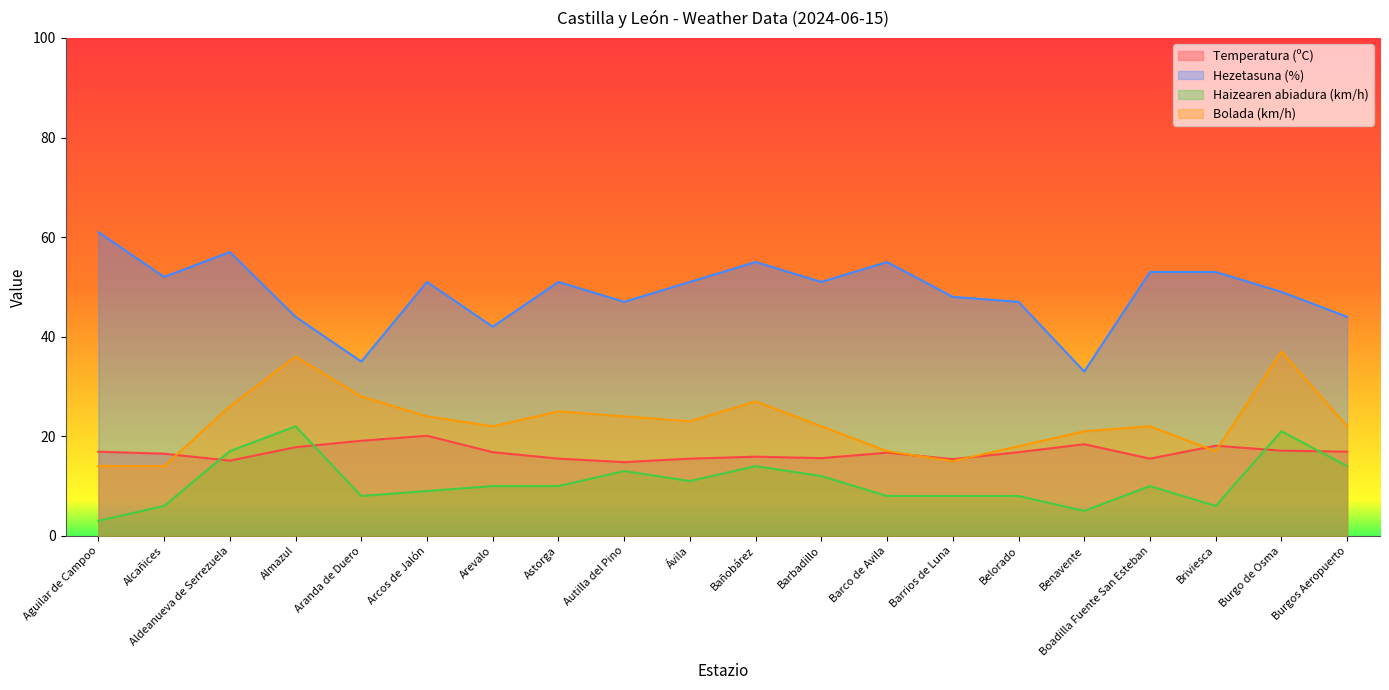

Reading left to right, extract all data points from this chart.

Temperatura (ºC): Aguilar de Campoo=16.9	Alcañices=16.5	Aldeanueva de Serrezuela=15.1	Almazul=17.8	Aranda de Duero=19.1	Arcos de Jalón=20.1	Arevalo=16.8	Astorga=15.5	Autilla del Pino=14.8	Ávila=15.5	Bañobárez=15.9	Barbadillo=15.6	Barco de Avila=16.7	Barrios de Luna=15.4	Belorado=16.8	Benavente=18.4	Boadilla Fuente San Esteban=15.5	Briviesca=18.1	Burgo de Osma=17.1	Burgos Aeropuerto=16.9
Hezetasuna (%): Aguilar de Campoo=61.0	Alcañices=52.0	Aldeanueva de Serrezuela=57.0	Almazul=44.0	Aranda de Duero=35.0	Arcos de Jalón=51.0	Arevalo=42.0	Astorga=51.0	Autilla del Pino=47.0	Ávila=51.0	Bañobárez=55.0	Barbadillo=51.0	Barco de Avila=55.0	Barrios de Luna=48.0	Belorado=47.0	Benavente=33.0	Boadilla Fuente San Esteban=53.0	Briviesca=53.0	Burgo de Osma=49.0	Burgos Aeropuerto=44.0
Haizearen abiadura (km/h): Aguilar de Campoo=3.0	Alcañices=6.0	Aldeanueva de Serrezuela=17.0	Almazul=22.0	Aranda de Duero=8.0	Arcos de Jalón=9.0	Arevalo=10.0	Astorga=10.0	Autilla del Pino=13.0	Ávila=11.0	Bañobárez=14.0	Barbadillo=12.0	Barco de Avila=8.0	Barrios de Luna=8.0	Belorado=8.0	Benavente=5.0	Boadilla Fuente San Esteban=10.0	Briviesca=6.0	Burgo de Osma=21.0	Burgos Aeropuerto=14.0
Bolada (km/h): Aguilar de Campoo=14.0	Alcañices=14.0	Aldeanueva de Serrezuela=26.0	Almazul=36.0	Aranda de Duero=28.0	Arcos de Jalón=24.0	Arevalo=22.0	Astorga=25.0	Autilla del Pino=24.0	Ávila=23.0	Bañobárez=27.0	Barbadillo=22.0	Barco de Avila=17.0	Barrios de Luna=15.0	Belorado=18.0	Benavente=21.0	Boadilla Fuente San Esteban=22.0	Briviesca=17.0	Burgo de Osma=37.0	Burgos Aeropuerto=22.0